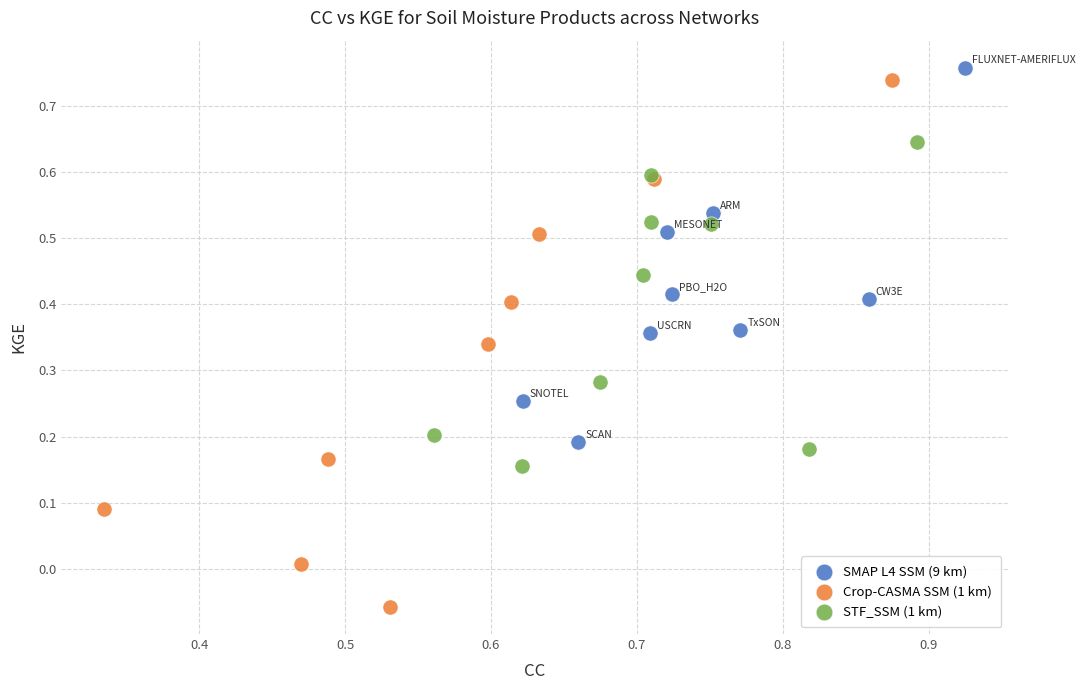

Which series has the largest Y range (max minus min)?

Crop-CASMA SSM (1 km)